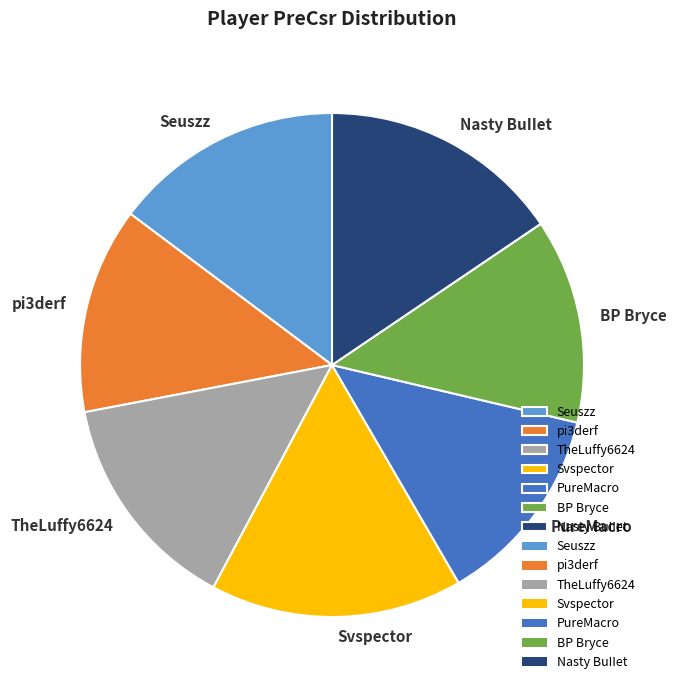

Is it true that TheLuffy6624 is 9% of the pie?

False